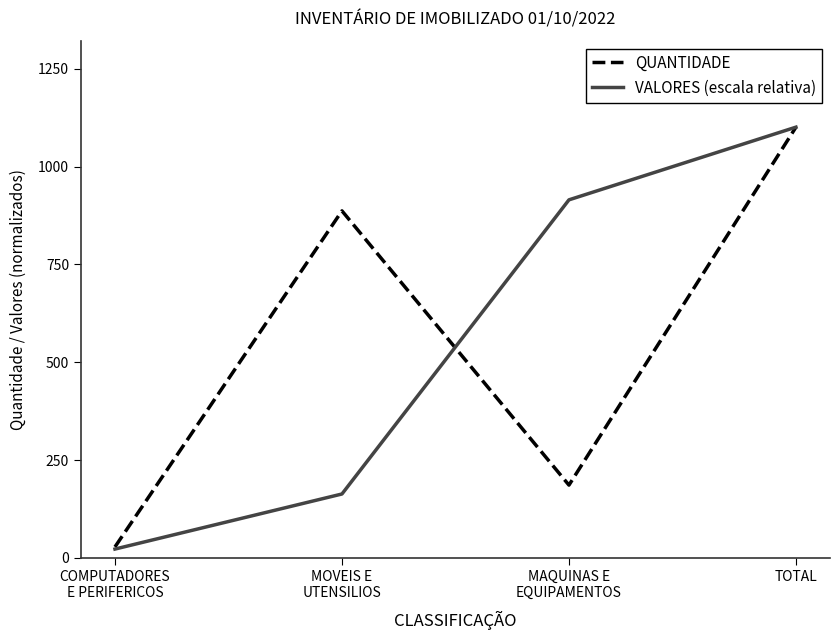

At MAQUINAS E
EQUIPAMENTOS, list the series in order from largest to smallest.

VALORES (escala relativa), QUANTIDADE